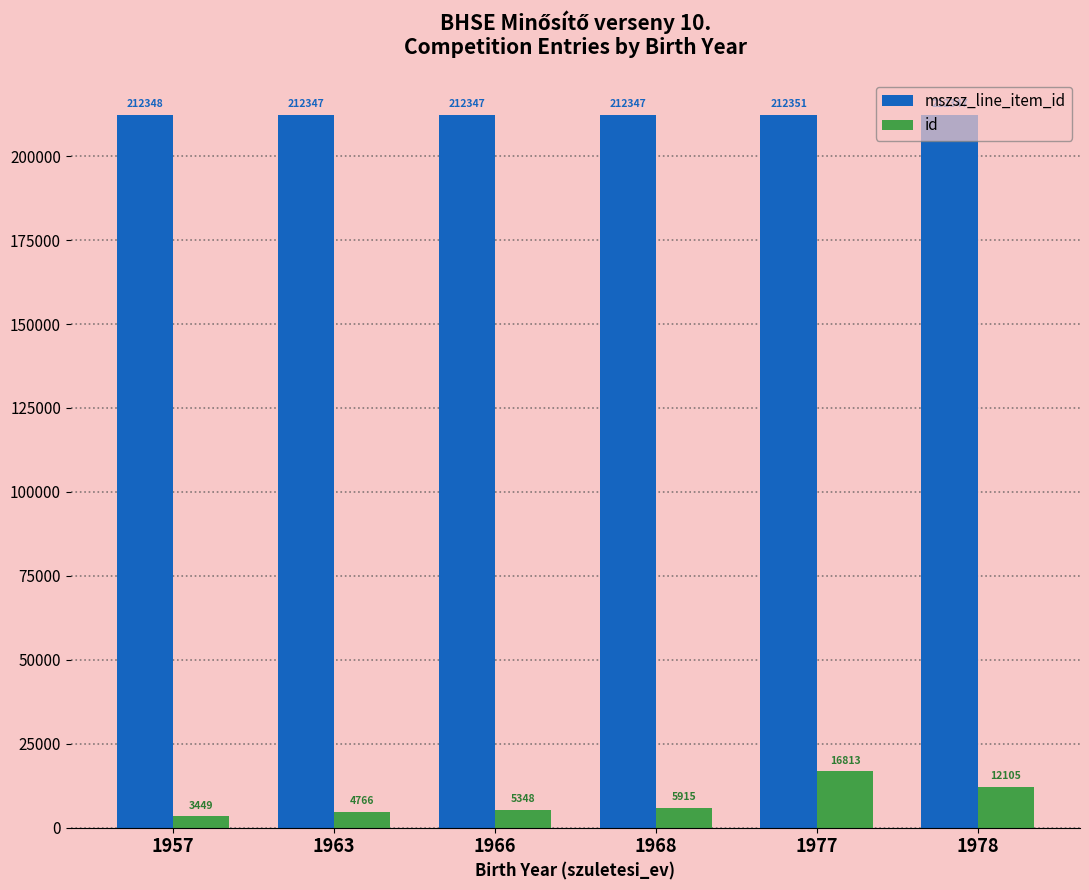

Are the bars grouped side by side (vs. stacked)?

Yes